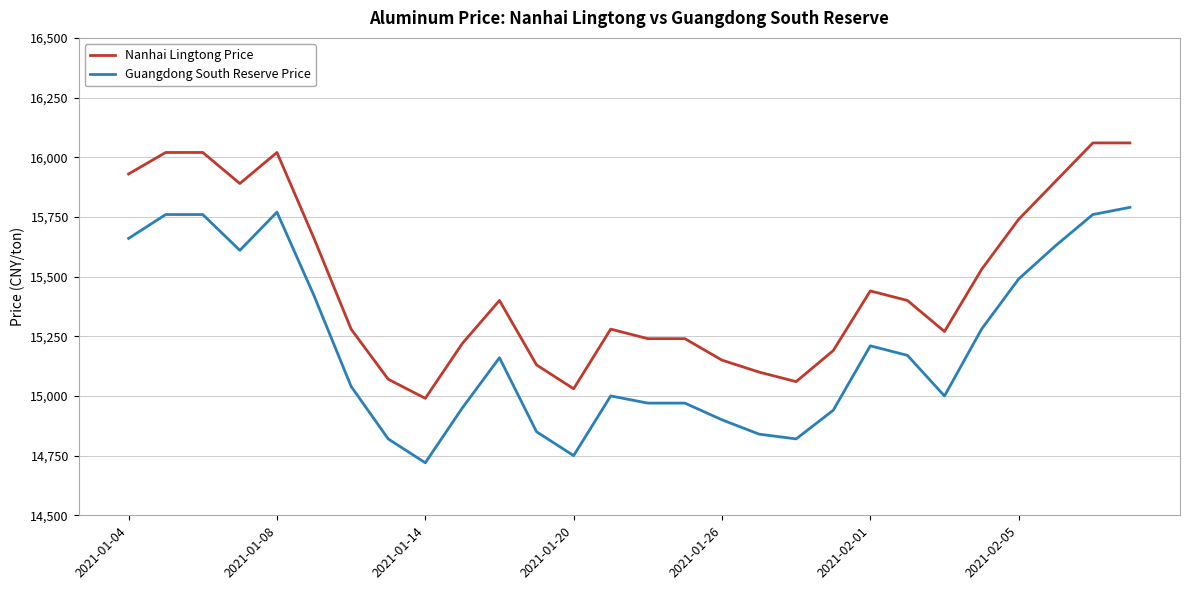

What are all the series names shown in the legend?

Nanhai Lingtong Price, Guangdong South Reserve Price